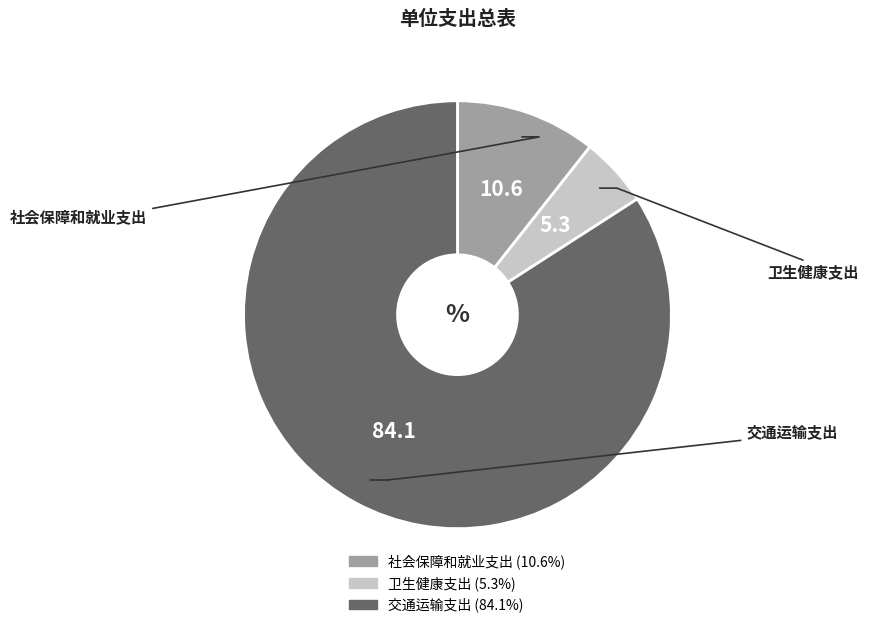

What is the smallest slice in the pie chart?

卫生健康支出